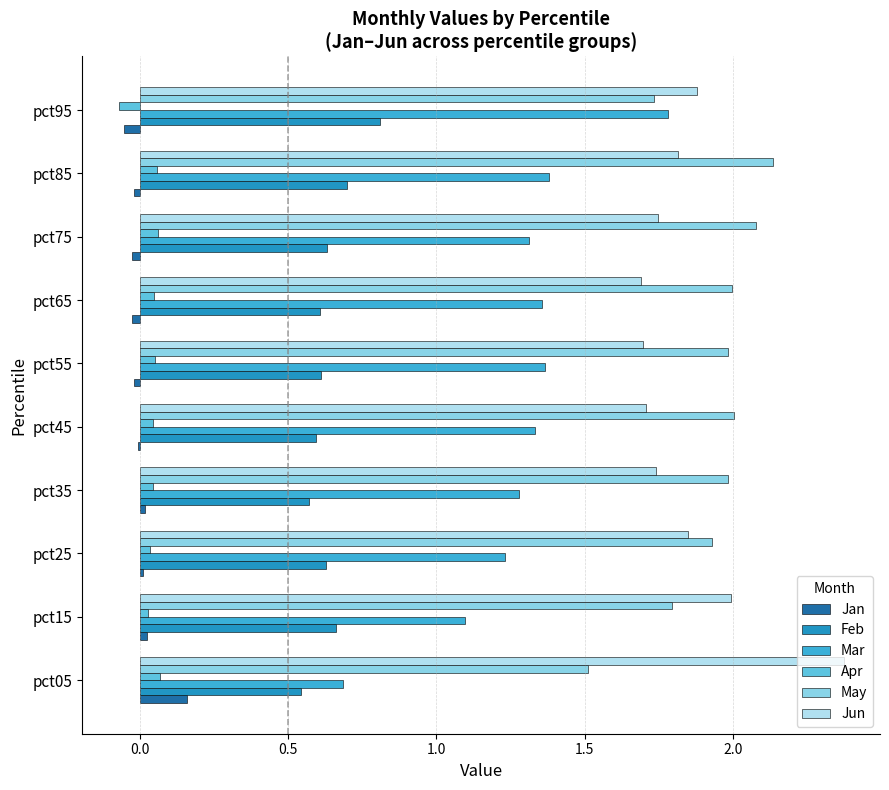

At which label is May closest to 1?

pct05